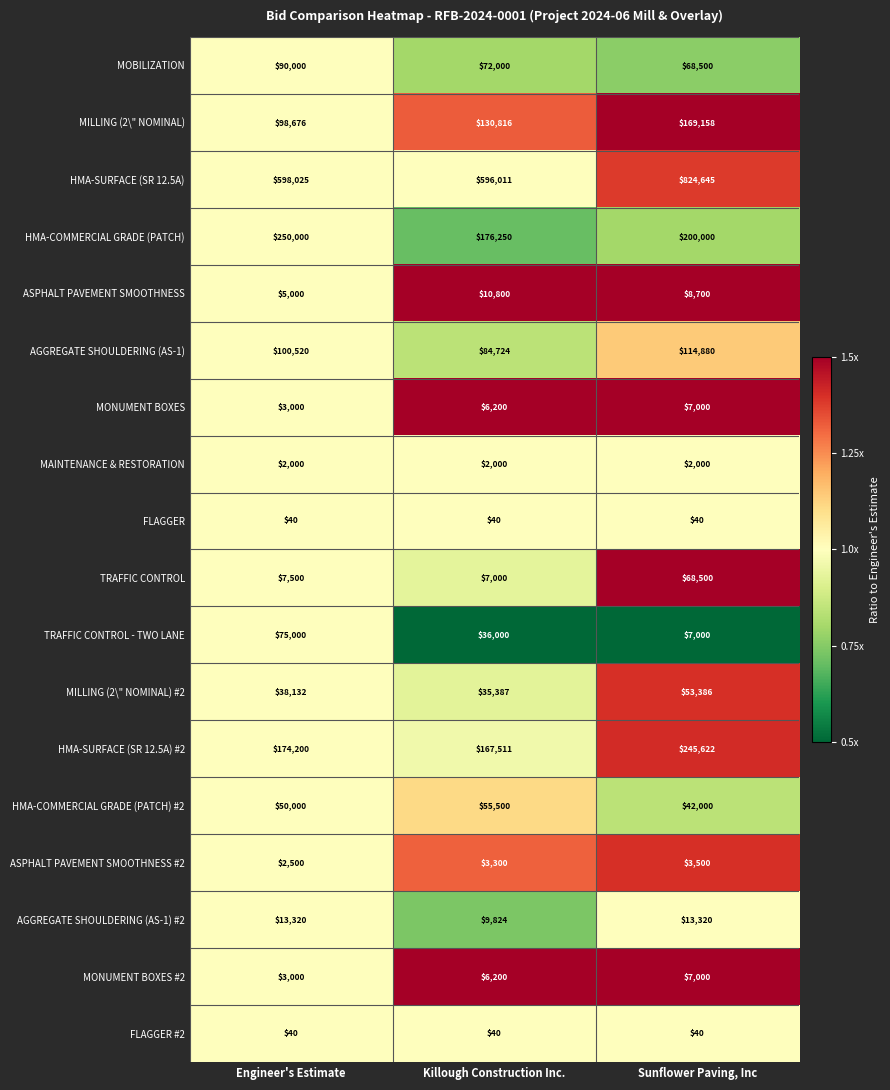

Between Killough Construction Inc. and Sunflower Paving, Inc, which series saw the biggest shift?

HMA-SURFACE (SR 12.5A)